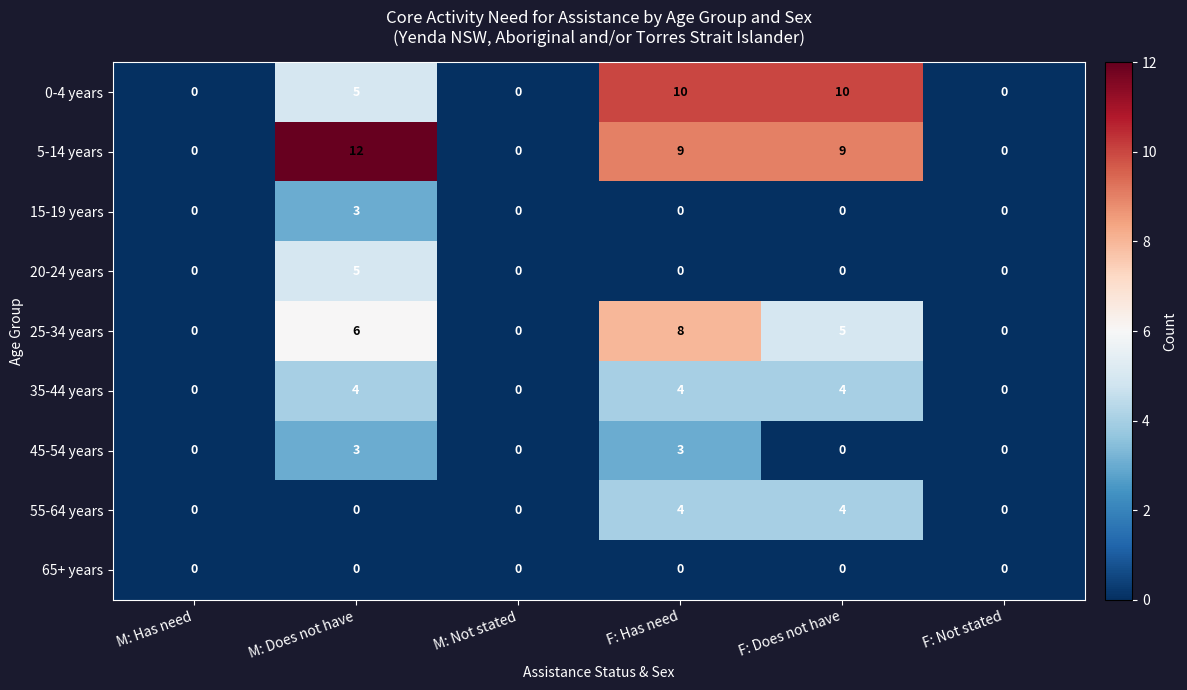

Which series has the largest total across all categories?

5-14 years